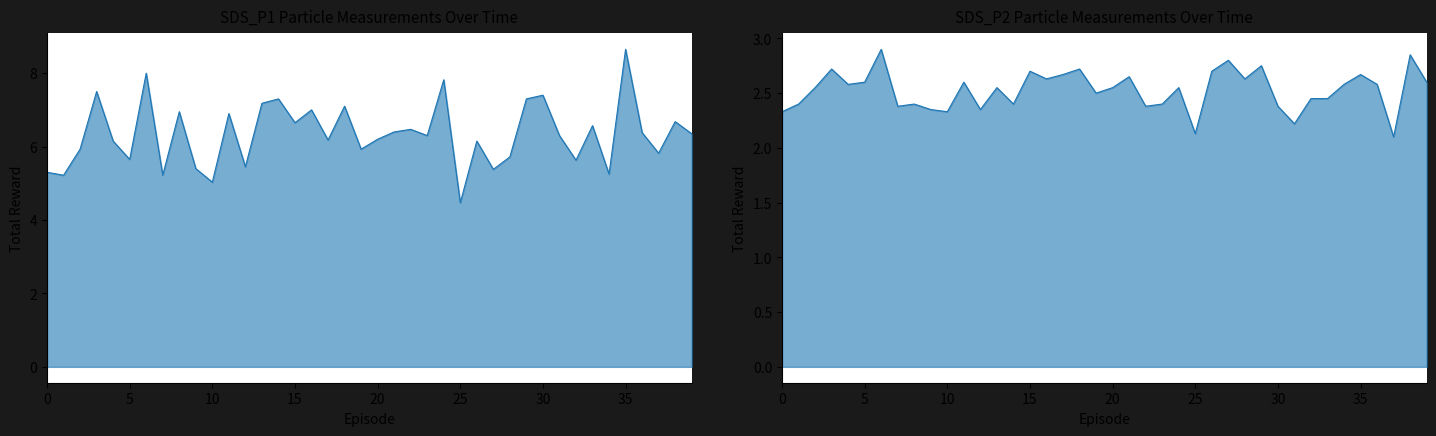

Where is SDS_P2 nearest to the value 2?

37